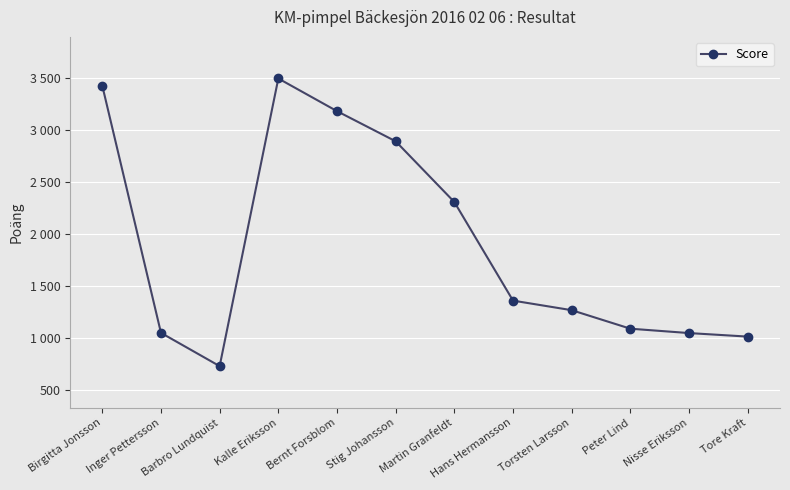

Reading left to right, extract all data points from this chart.

Birgitta Jonsson=3426	Inger Pettersson=1050	Barbro Lundquist=730	Kalle Eriksson=3496	Bernt Forsblom=3182	Stig Johansson=2892	Martin Granfeldt=2308	Hans Hermansson=1360	Torsten Larsson=1268	Peter Lind=1090	Nisse Eriksson=1048	Tore Kraft=1014